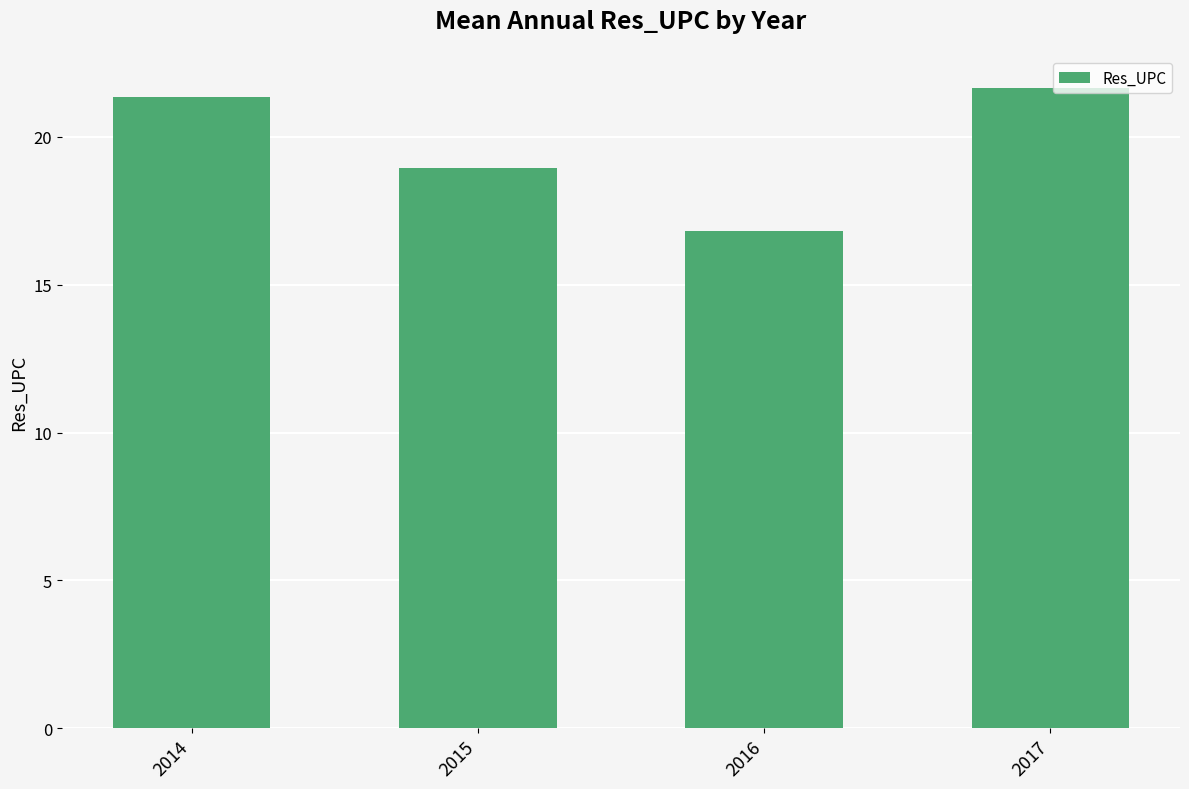

What is the difference between the second highest and second lowest values?

2.4